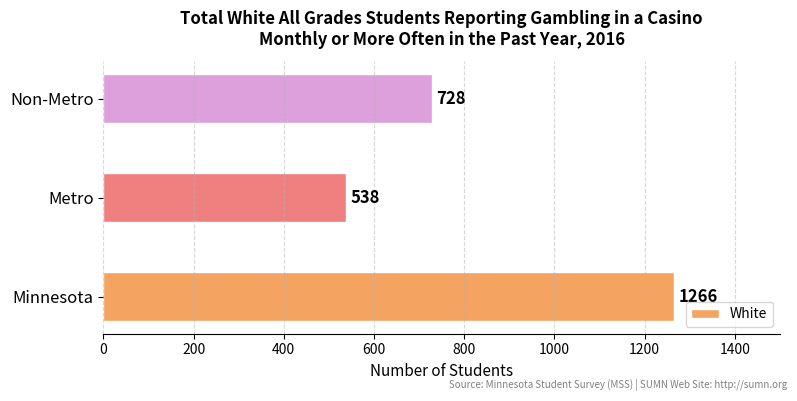

At which label is the value closest to 902?

Non-Metro